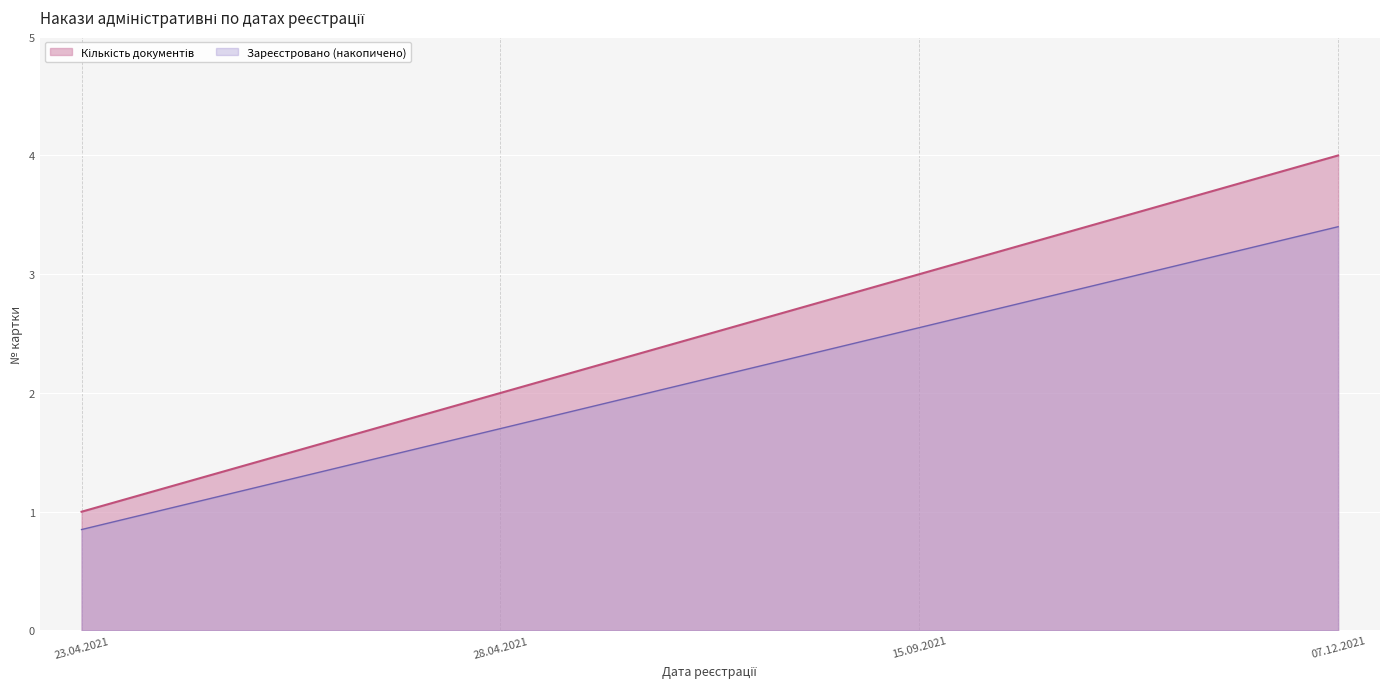

Between 07.12.2021 and 28.04.2021, which is larger?

07.12.2021